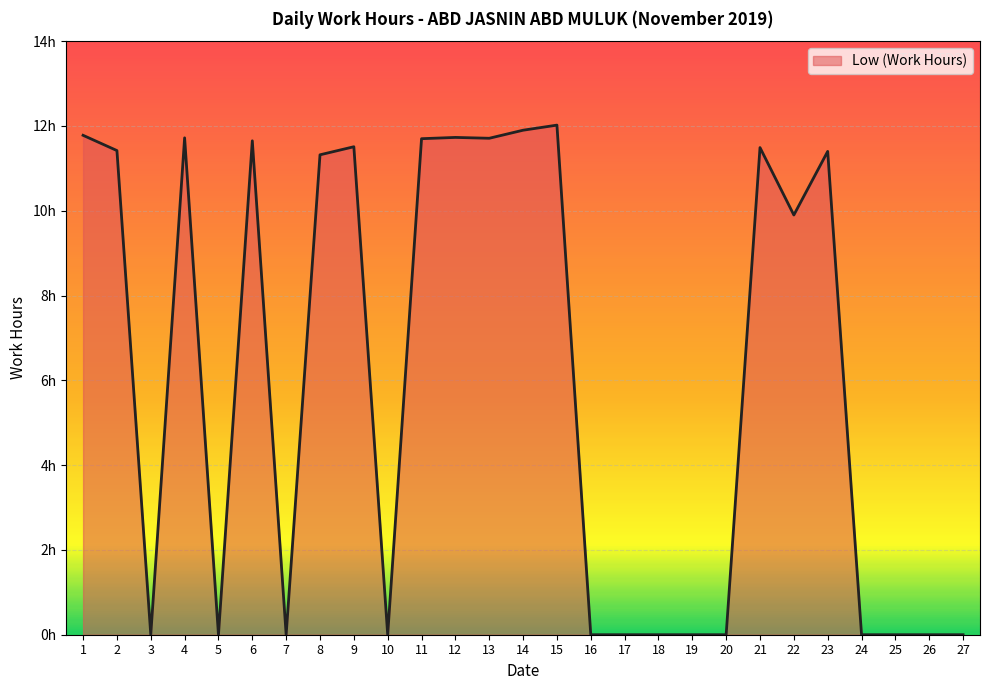

What is the sum of the values at 23 and 12?

23.1